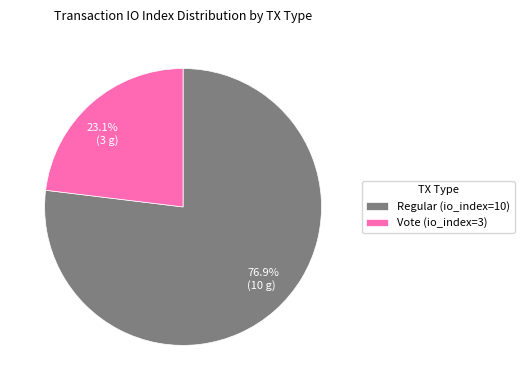

Approximately how many times larger is the value at Vote (io_index=3) compared to Regular (io_index=10)?

0.3